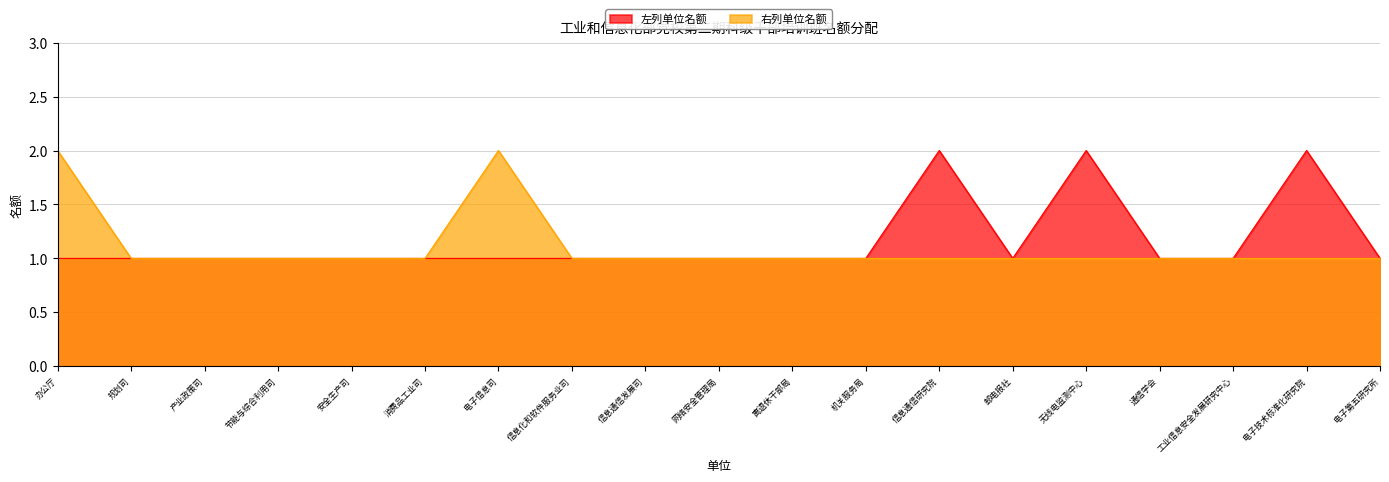

True or false: 右列单位名额 and 左列单位名额 intersect in this chart.

False